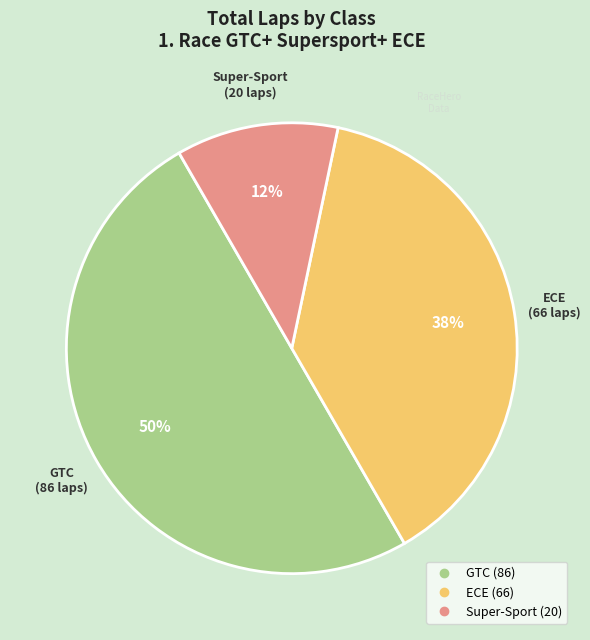

To the nearest percent, what is the average slice percentage?

33%